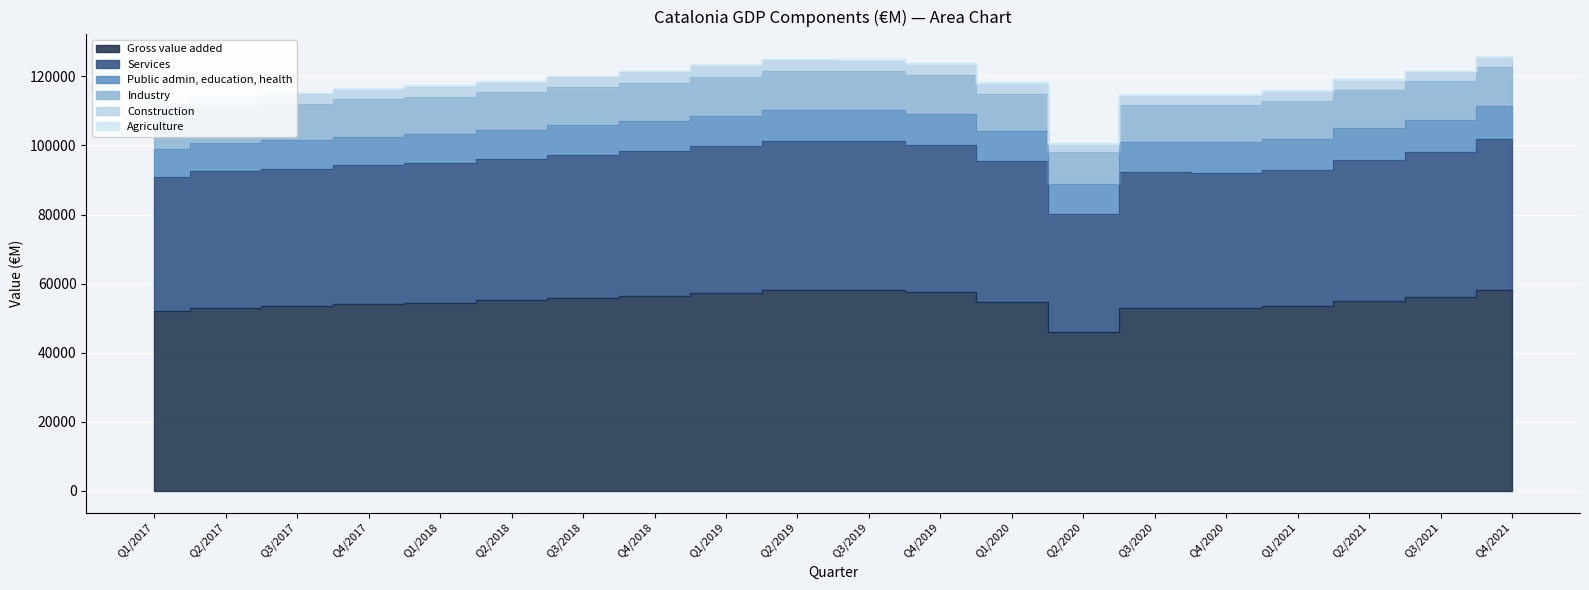

Reading left to right, what are all the values shown in this chart?

Gross value added: Q1/2017=52205	Q2/2017=52999	Q3/2017=53525	Q4/2017=54192	Q1/2018=54518	Q2/2018=55114	Q3/2018=55831	Q4/2018=56510	Q1/2019=57332	Q2/2019=58159	Q3/2019=58127	Q4/2019=57507	Q1/2020=54712	Q2/2020=45901	Q3/2020=53009	Q4/2020=52993	Q1/2021=53515	Q2/2021=55084	Q3/2021=56209	Q4/2021=58178
Services: Q1/2017=38715	Q2/2017=39475	Q3/2017=39799	Q4/2017=40011	Q1/2018=40441	Q2/2018=40942	Q3/2018=41436	Q4/2018=41923	Q1/2019=42493	Q2/2019=43242	Q3/2019=43221	Q4/2019=42747	Q1/2020=40672	Q2/2020=34127	Q3/2020=39194	Q4/2020=39039	Q1/2021=39360	Q2/2021=40825	Q3/2021=42037	Q4/2021=43579
Public admin, education, health: Q1/2017=8083	Q2/2017=8204	Q3/2017=8256	Q4/2017=8316	Q1/2018=8407	Q2/2018=8501	Q3/2018=8573	Q4/2018=8677	Q1/2019=8810	Q2/2019=8859	Q3/2019=8876	Q4/2019=8885	Q1/2020=8857	Q2/2020=8846	Q3/2020=8936	Q4/2020=9005	Q1/2021=9057	Q2/2021=9118	Q3/2021=9267	Q4/2021=9528
Industry: Q1/2017=10352	Q2/2017=10325	Q3/2017=10479	Q4/2017=10904	Q1/2018=10778	Q2/2018=10828	Q3/2018=10974	Q4/2018=11103	Q1/2019=11238	Q2/2019=11282	Q3/2019=11280	Q4/2019=11165	Q1/2020=10794	Q2/2020=9118	Q3/2020=10549	Q4/2020=10777	Q1/2021=11039	Q2/2021=11119	Q3/2021=11027	Q4/2021=11296
Construction: Q1/2017=2624	Q2/2017=2677	Q3/2017=2715	Q4/2017=2751	Q1/2018=2784	Q2/2018=2826	Q3/2018=2902	Q4/2018=2944	Q1/2019=3041	Q2/2019=3071	Q3/2019=3064	Q4/2019=3042	Q1/2020=2667	Q2/2020=2072	Q3/2020=2708	Q4/2020=2634	Q1/2021=2602	Q2/2021=2634	Q3/2021=2654	Q4/2021=2742
Agriculture: Q1/2017=514	Q2/2017=522	Q3/2017=533	Q4/2017=526	Q1/2018=514	Q2/2018=517	Q3/2018=518	Q4/2018=540	Q1/2019=560	Q2/2019=564	Q3/2019=562	Q4/2019=553	Q1/2020=579	Q2/2020=585	Q3/2020=558	Q4/2020=543	Q1/2021=513	Q2/2021=506	Q3/2021=490	Q4/2021=561